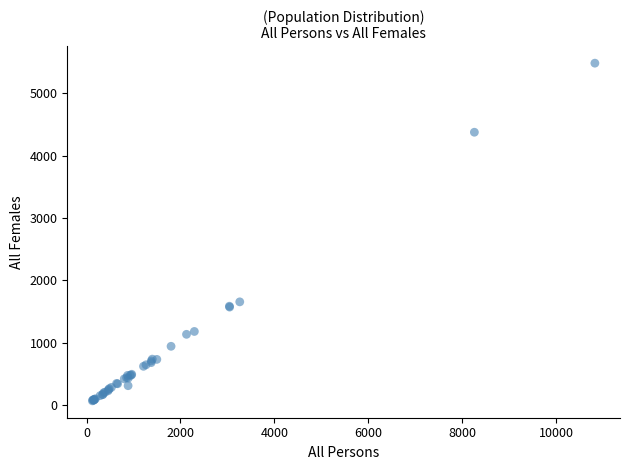

What Y value in the scatter plot is closest to 2773?

1653